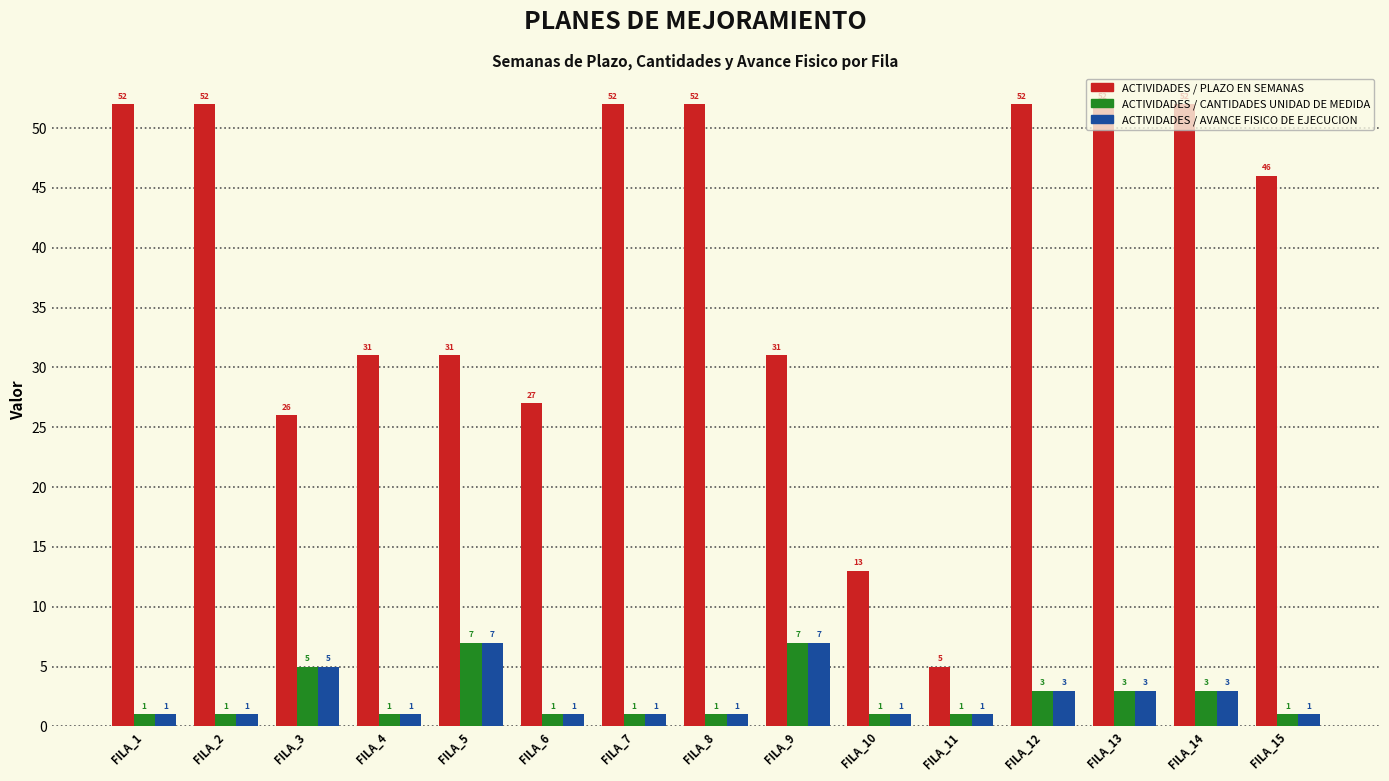

Which series has the largest total across all categories?

ACTIVIDADES / PLAZO EN SEMANAS